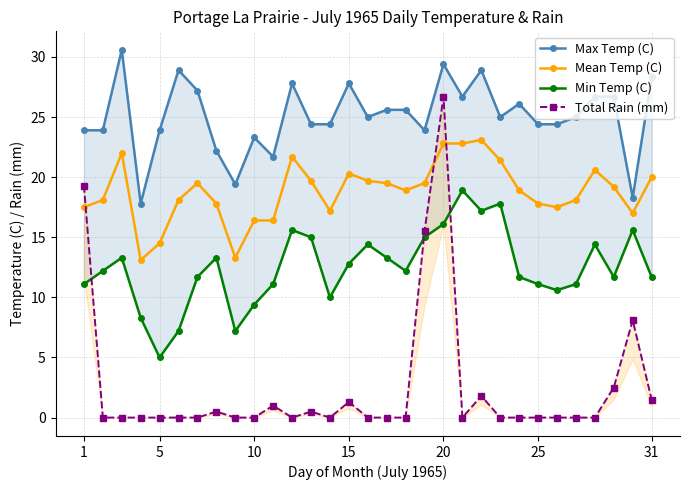

The value of Mean Temp (C) at 10 is 9.5. True or false?

False